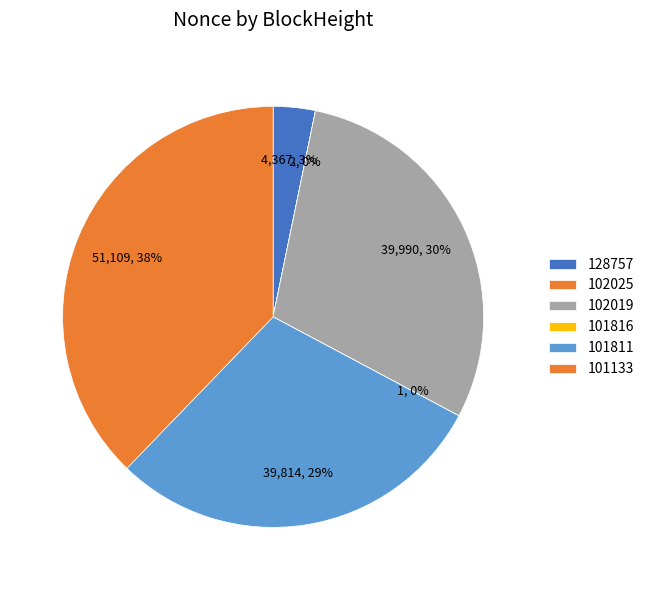

To the nearest percent, what is the difference between the 128757 and 101811 slice percentages?

26%